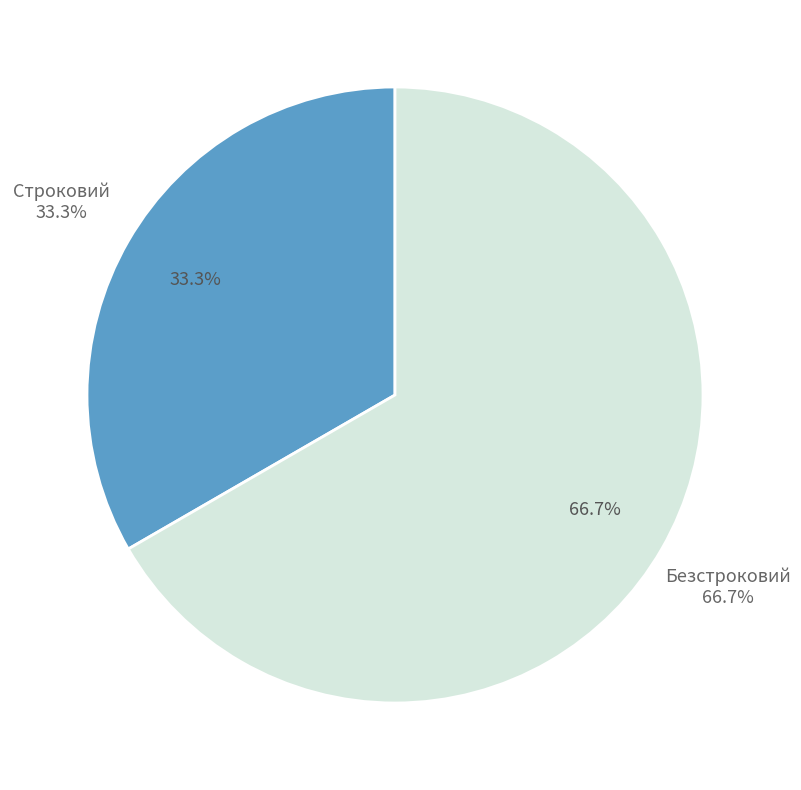

What is the change in value from Строковий to Безстроковий?

+1